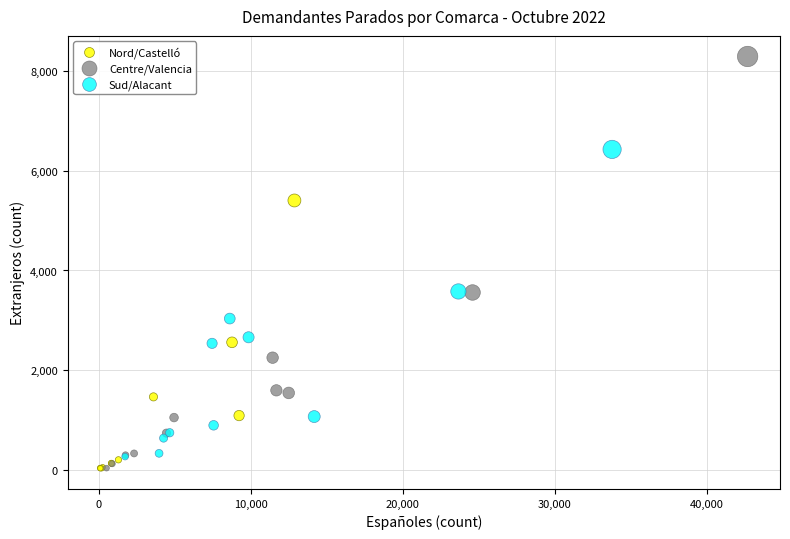

Which series contains the highest Y value?

Centre/Valencia